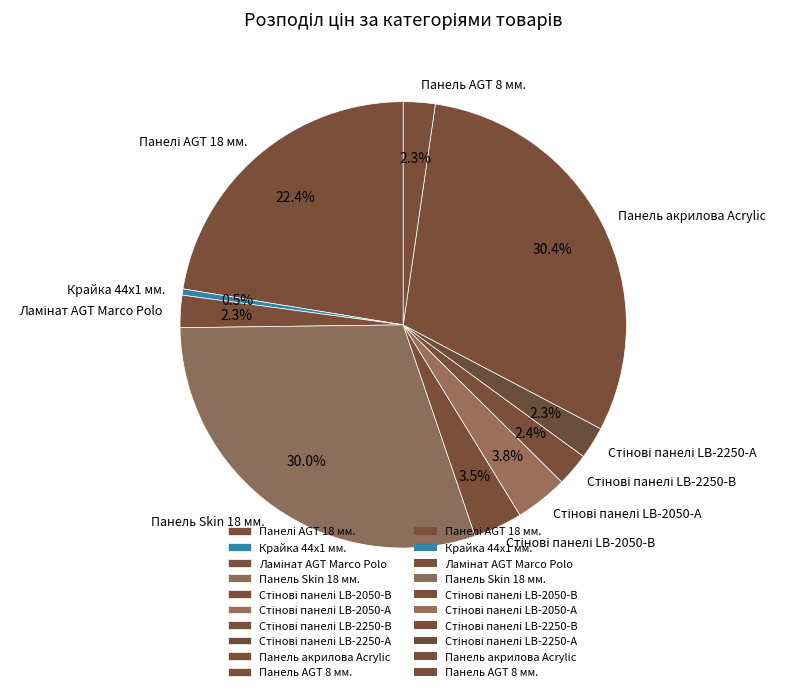

Does any single category account for the majority?

No